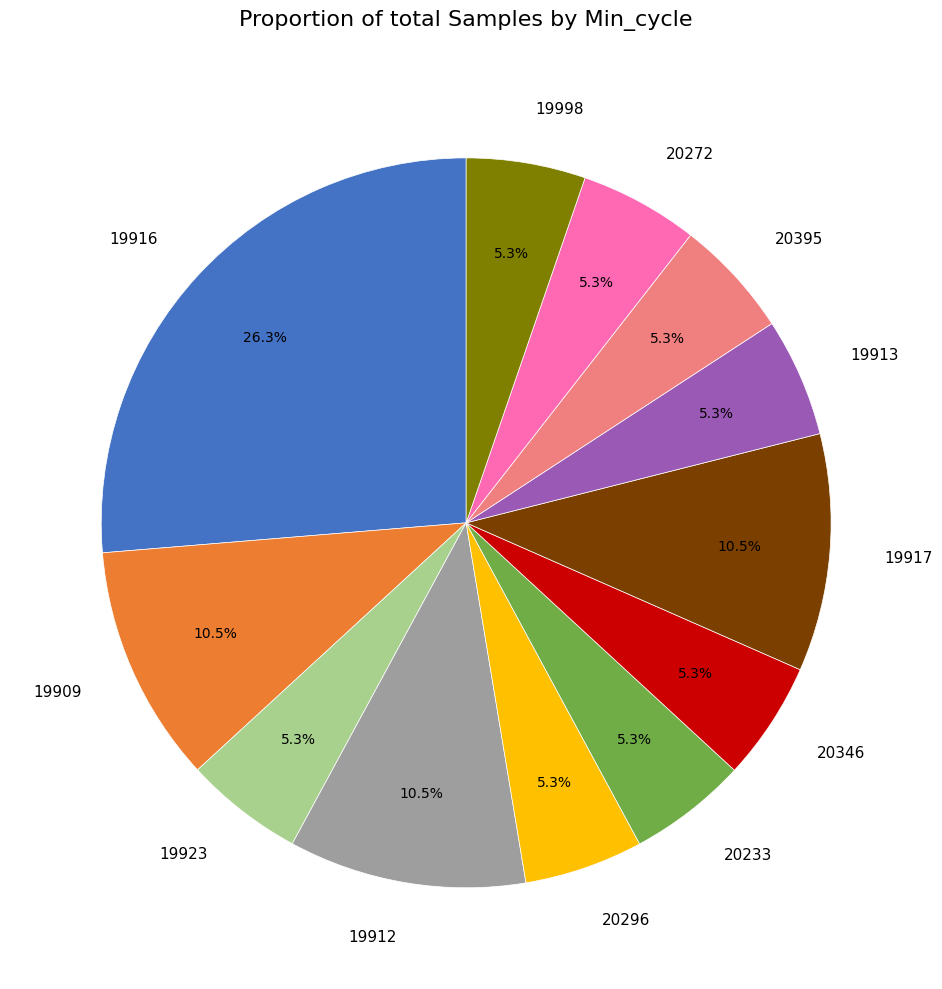

What is the ratio of the value at 19916 to the value at 19913?

5.0